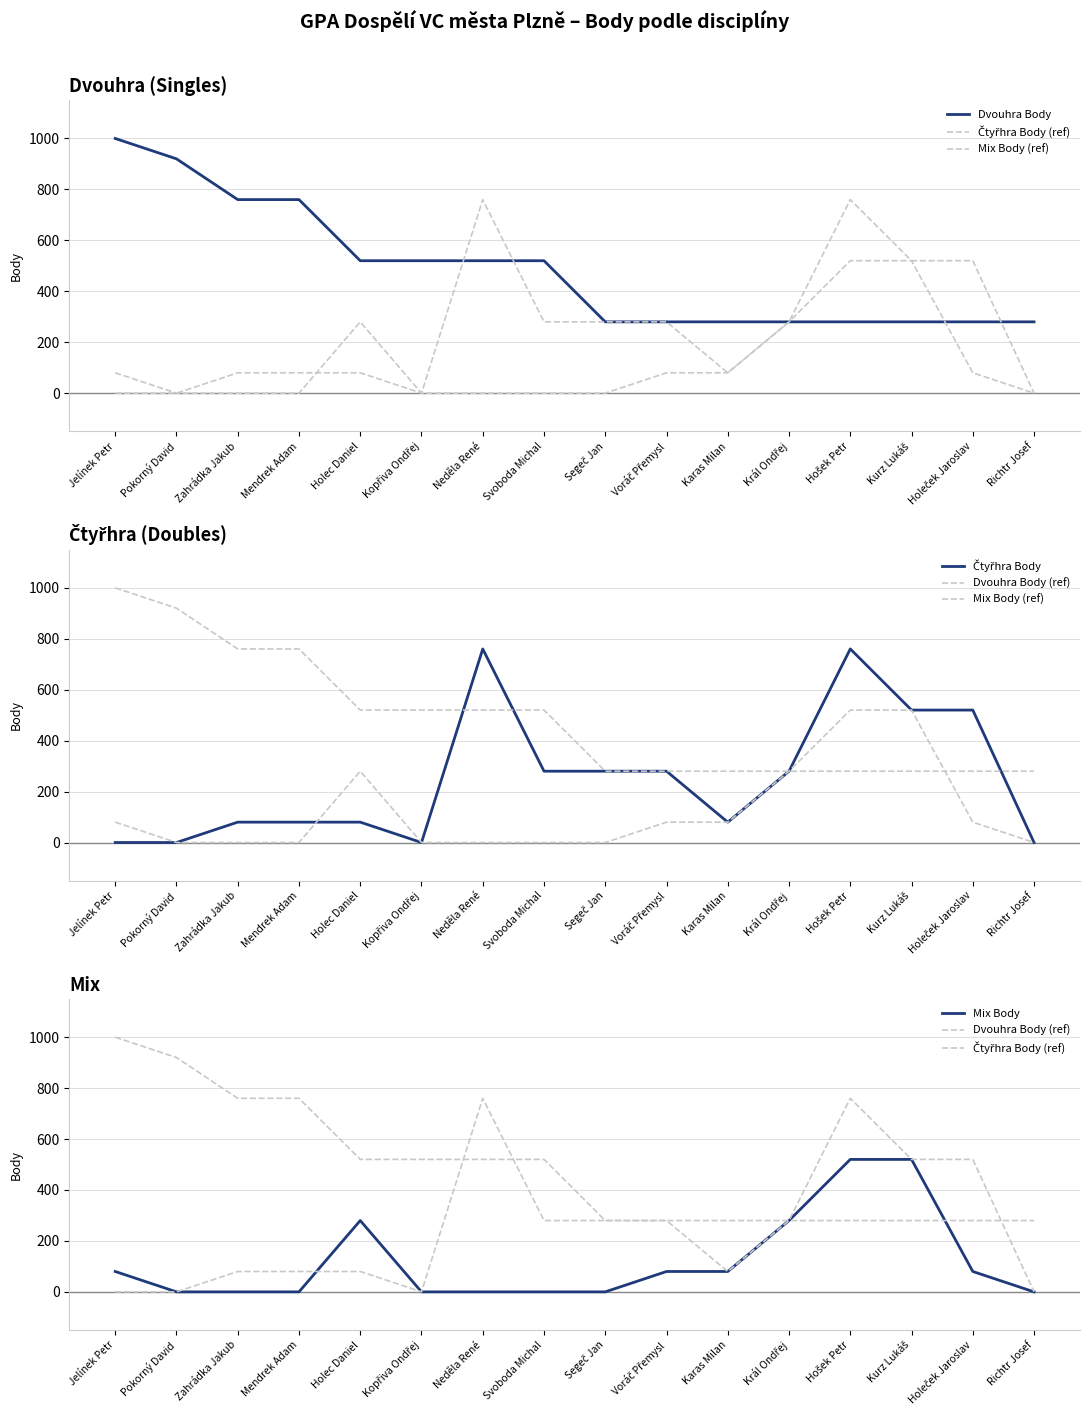

Is this an area chart (filled region under the line)?

No